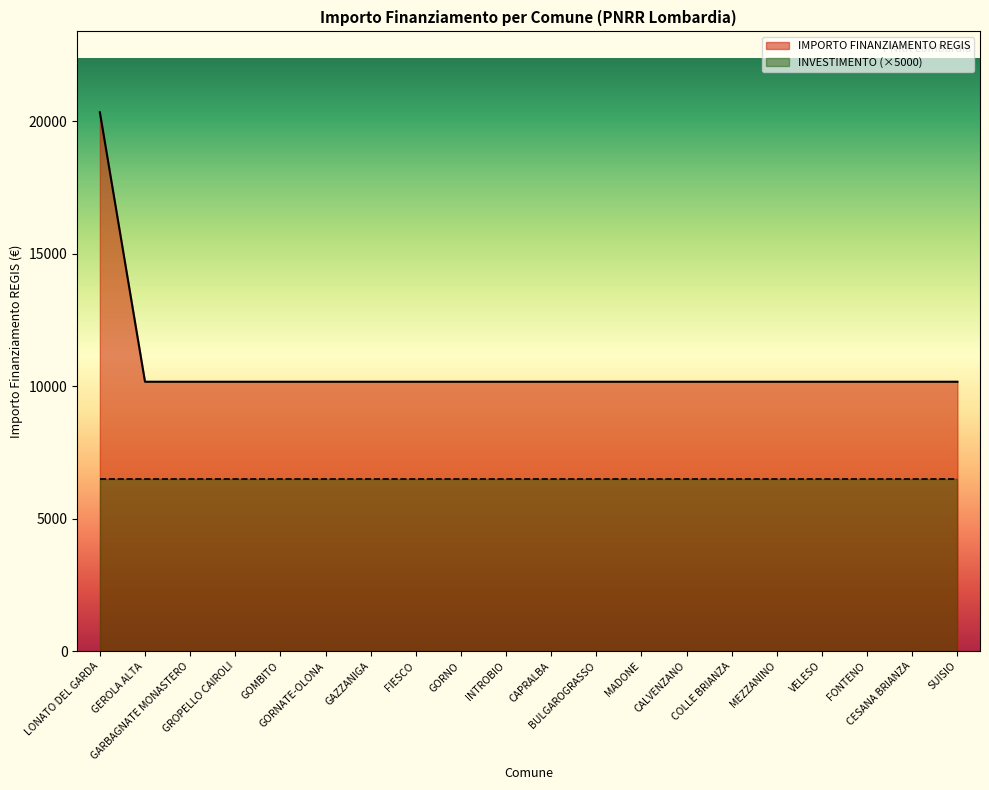

What is the difference between the maximum and second lowest values?

10172